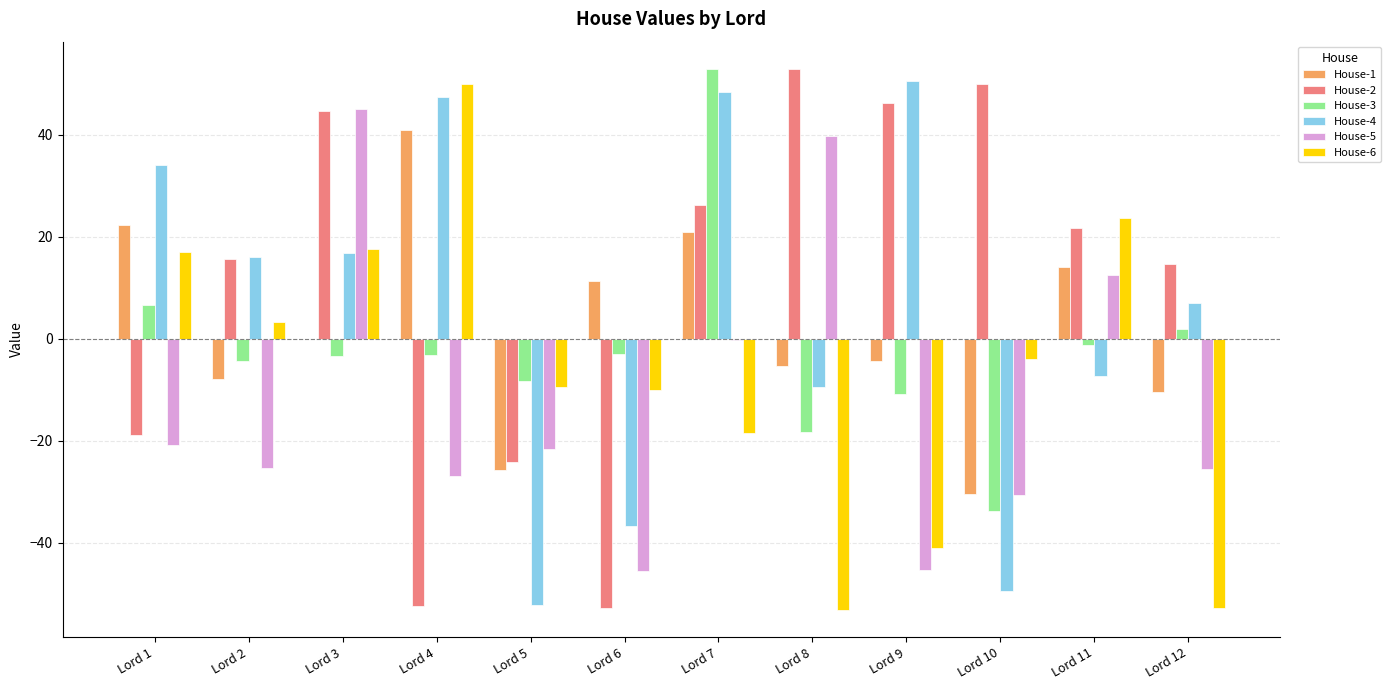

How many data points in House-2 are above 21?

6